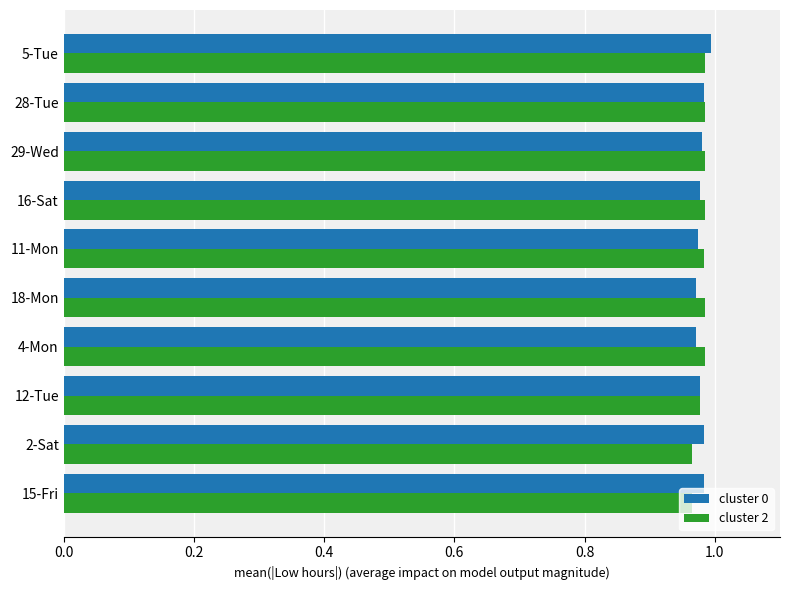

What is the sum of the cluster 0 values at 28-Tue and 4-Mon?

2.0